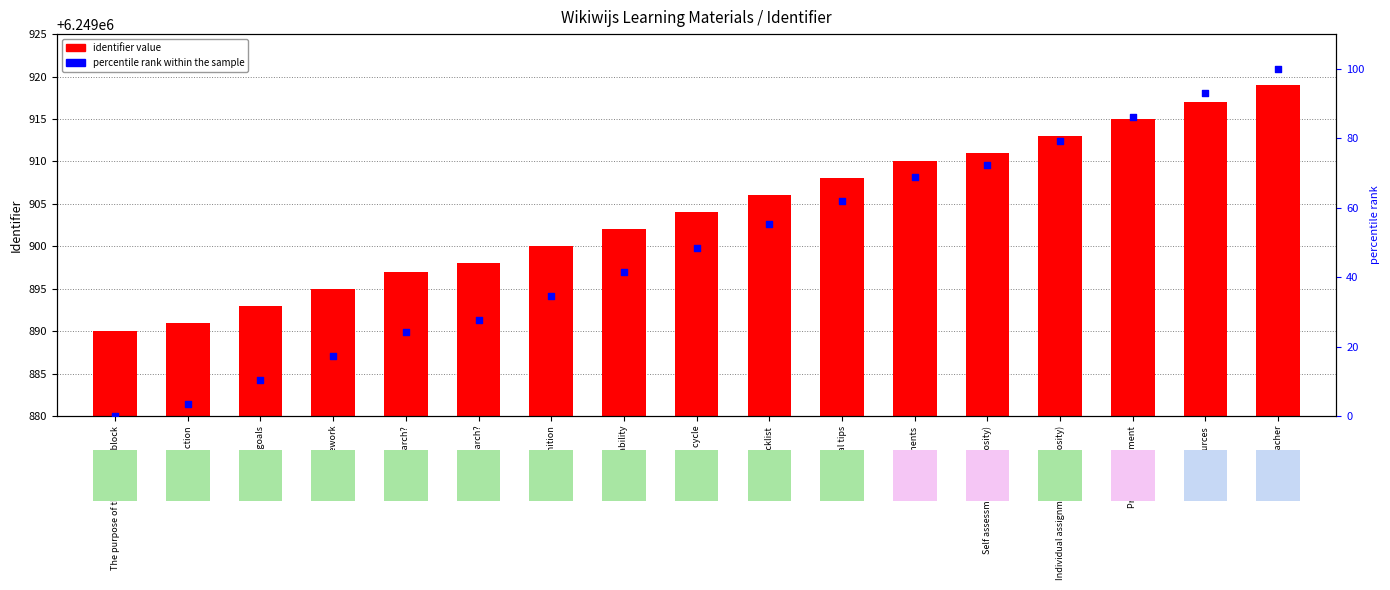

What is the total value across all series at A definition?

6249934.5